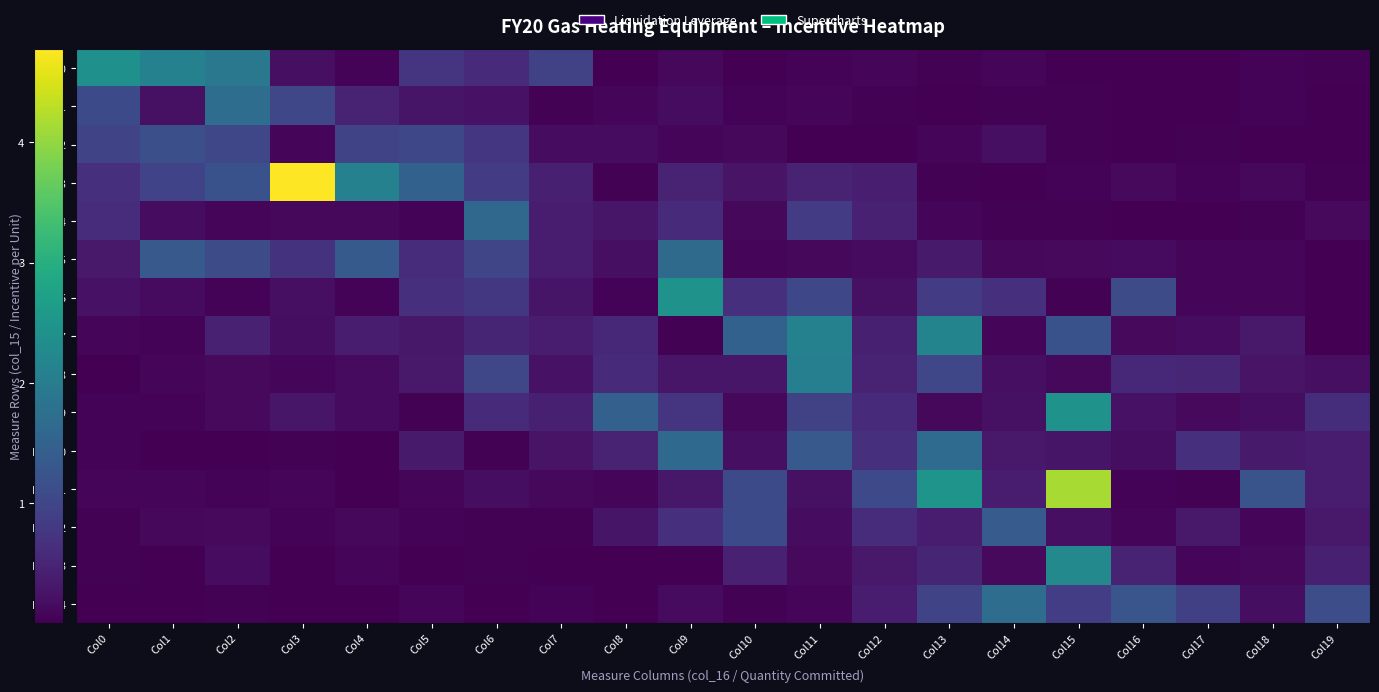

At which category does the chart reach its minimum across all series?

Col2